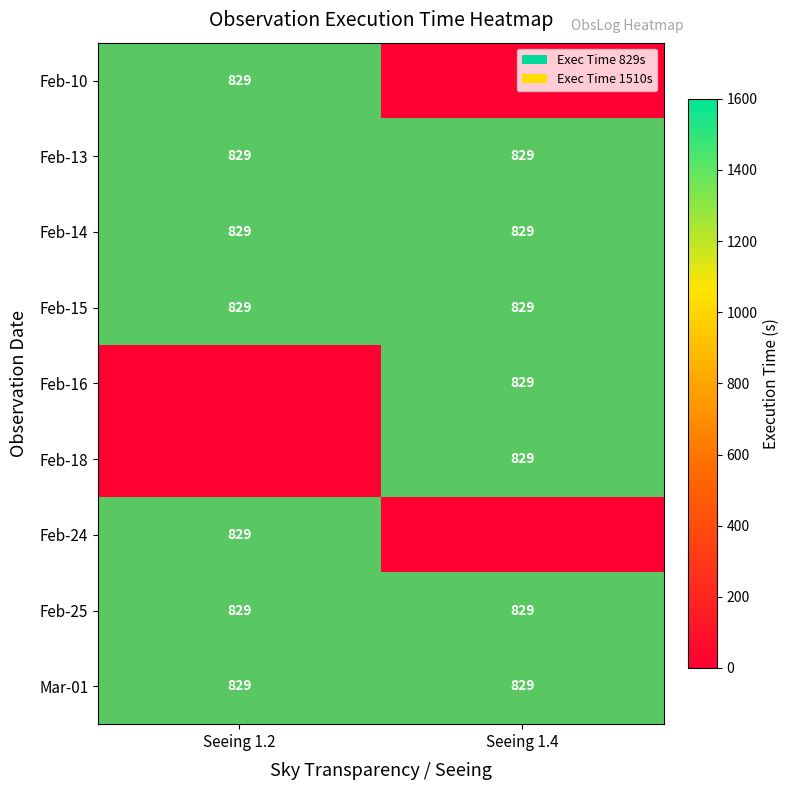

What is the approximate value of Feb-25 at Seeing 1.2?

829